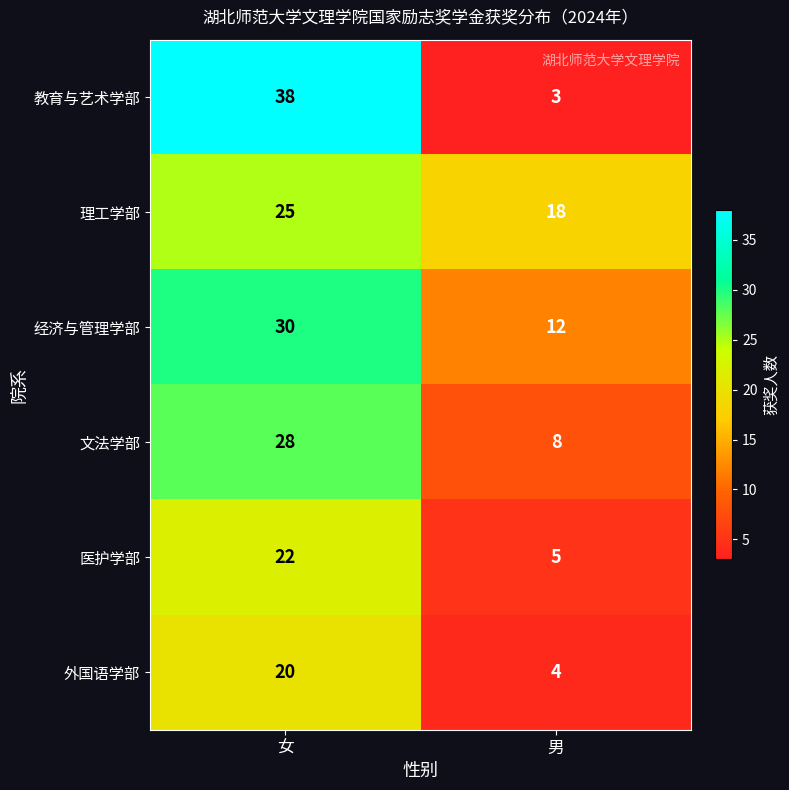

What is the difference between the maximum and minimum values in the 理工学部 series?

7